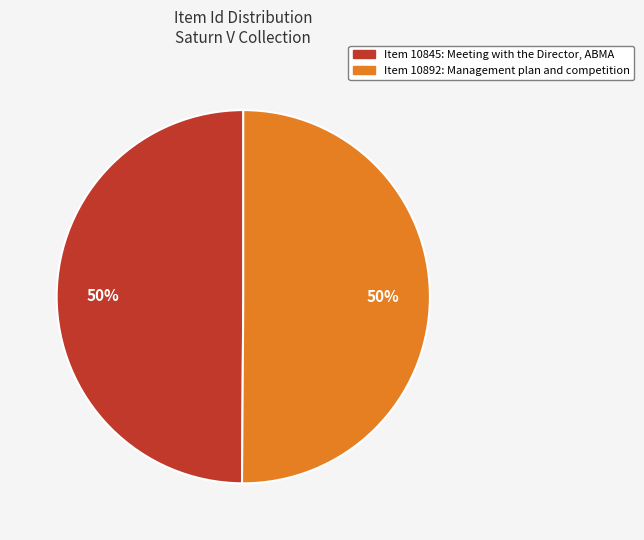

To the nearest percent, what is the average slice percentage?

50%